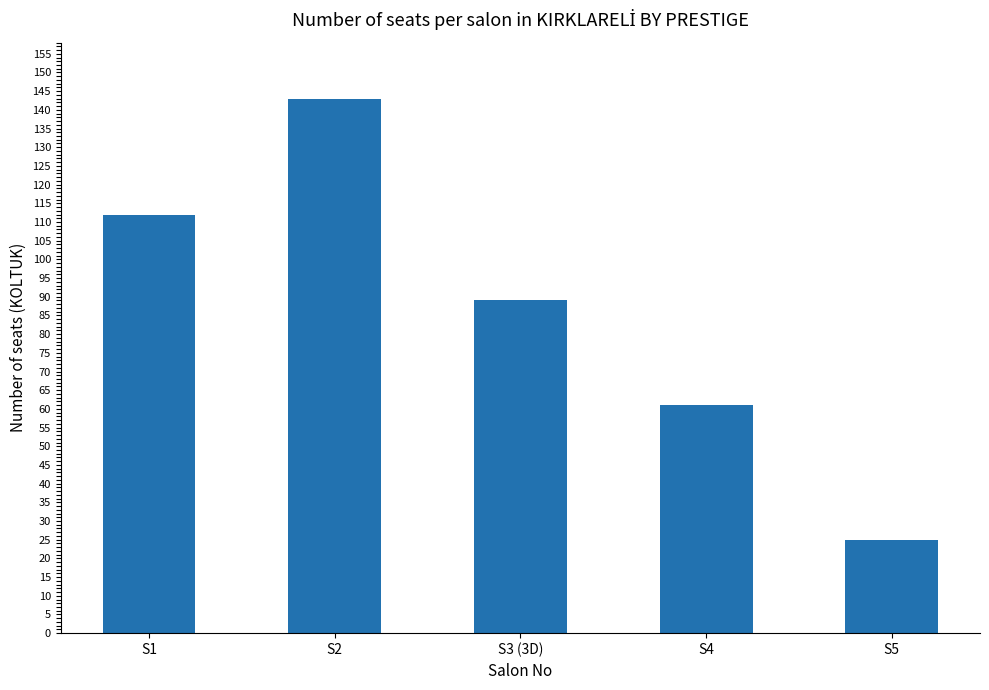

What is the difference between the maximum and minimum values?

118